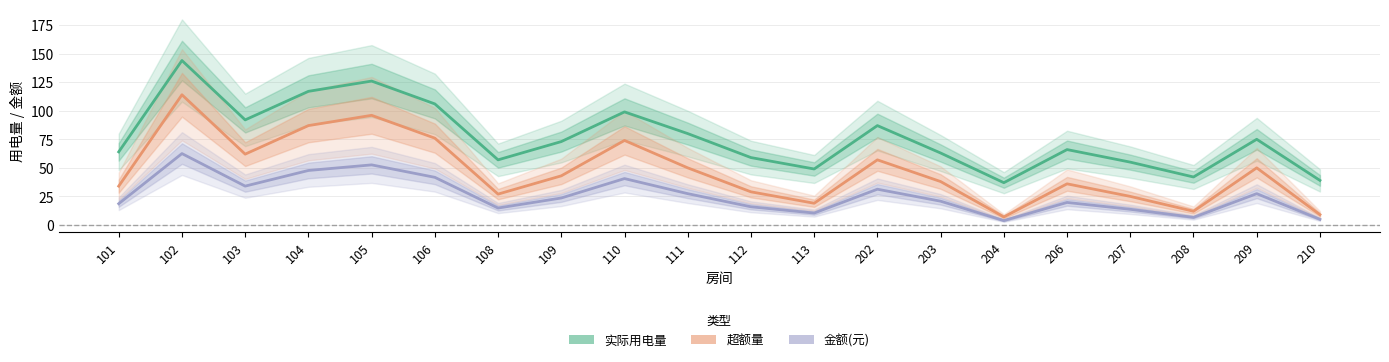

Reading right to left, list all the values displayed in this chart.

实际用电量: 210=39.0	209=75.0	208=42.0	207=55.0	206=66.0	204=37.0	203=63.0	202=87.0	113=49.0	112=59.0	111=80.0	110=99.0	109=73.0	108=57.0	106=106.0	105=126.0	104=117.0	103=92.0	102=144.0	101=64.0
超额量: 210=9.0	209=50.0	208=12.0	207=25.0	206=36.0	204=7.0	203=38.0	202=57.0	113=19.0	112=29.0	111=50.0	110=74.0	109=43.0	108=27.0	106=76.0	105=96.0	104=87.0	103=62.0	102=114.0	101=34.0
金额(元): 210=4.9	209=27.4	208=6.6	207=13.7	206=19.7	204=3.8	203=20.8	202=31.3	113=10.4	112=15.9	111=27.4	110=40.6	109=23.6	108=14.8	106=41.7	105=52.6	104=47.7	103=34.0	102=62.5	101=18.6